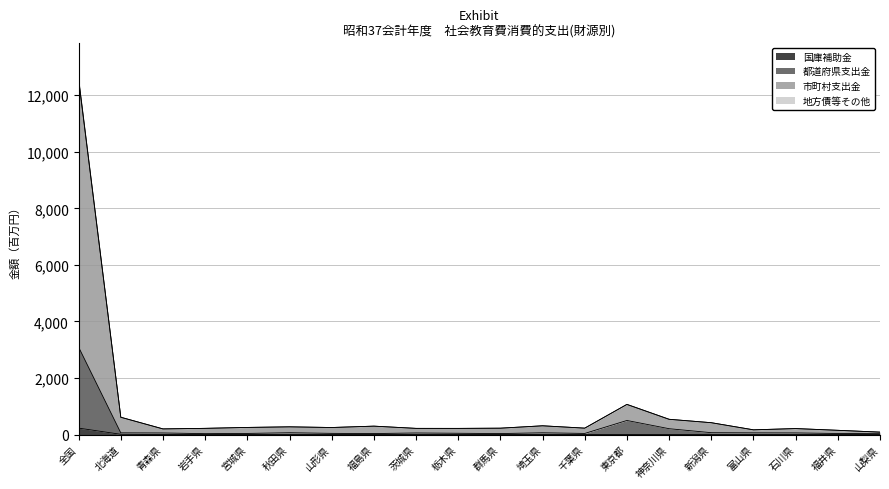

True or false: 都道府県支出金 and 市町村支出金 intersect in this chart.

False